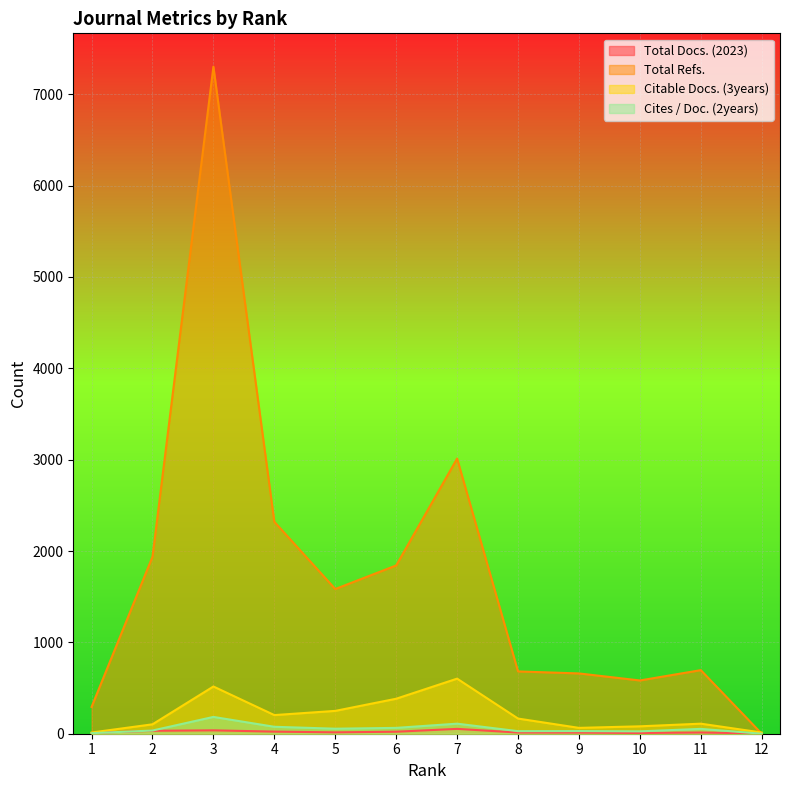

Which category has the highest value in the Total Docs. (2023) series?

7